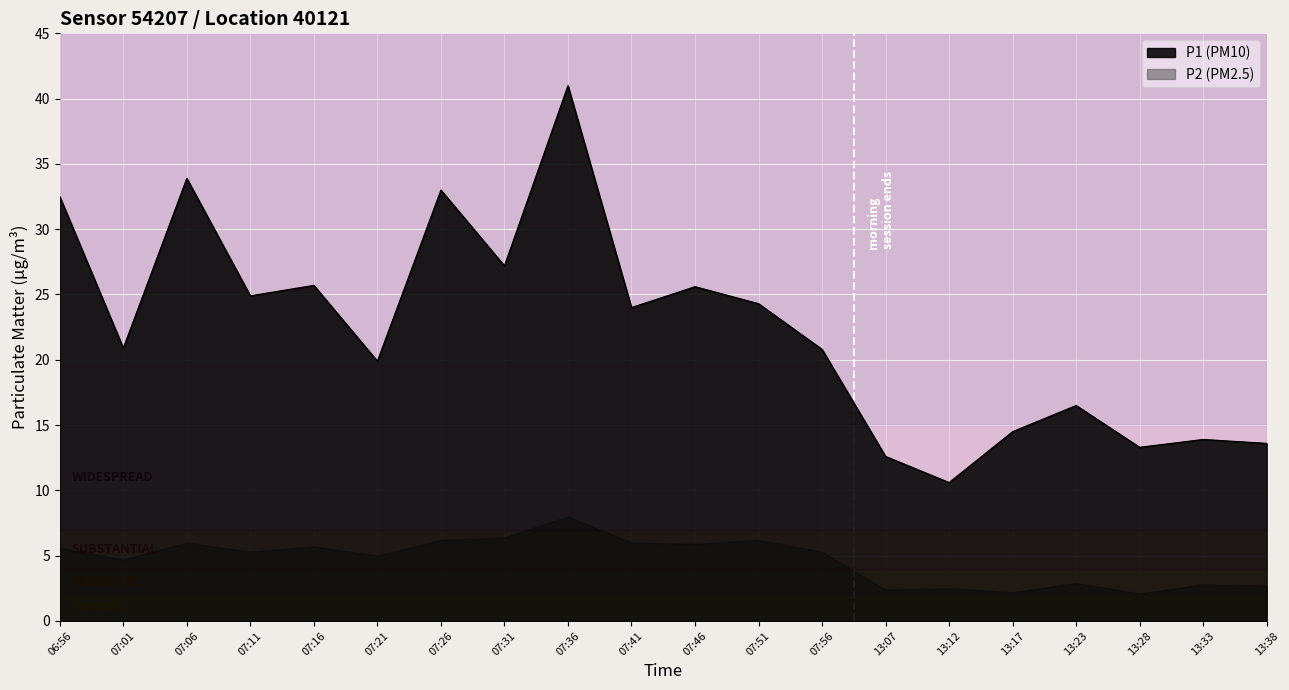

The value at 13:23 is 10.3. True or false?

False